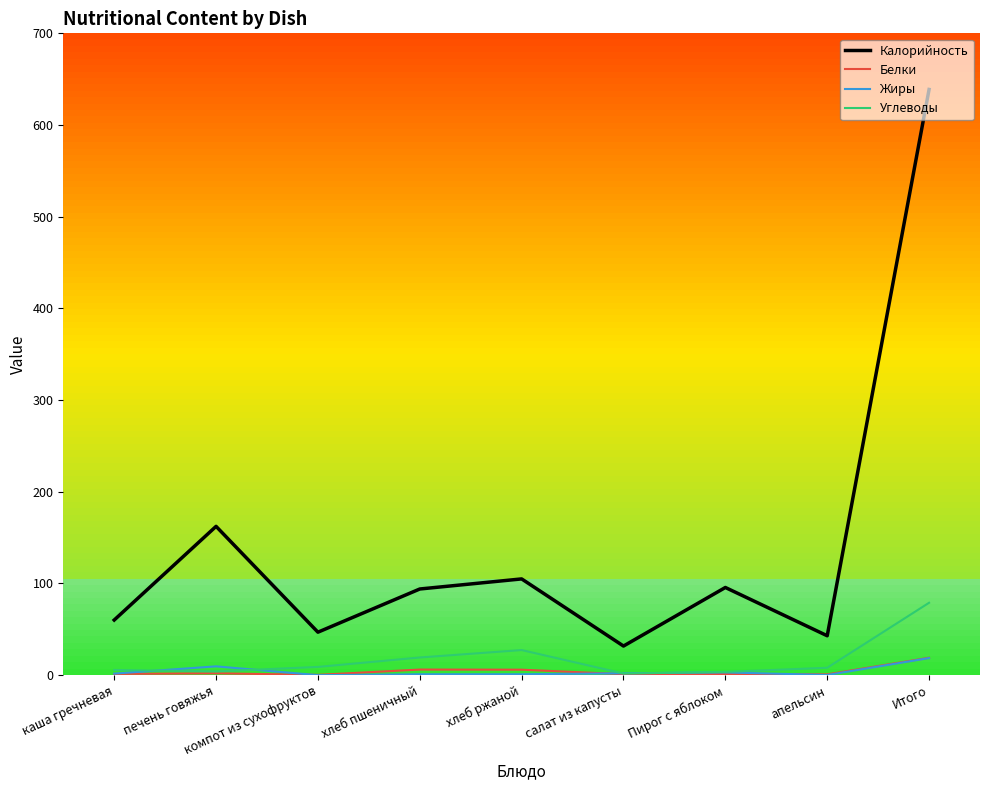

True or false: Калорийность and Белки intersect in this chart.

False